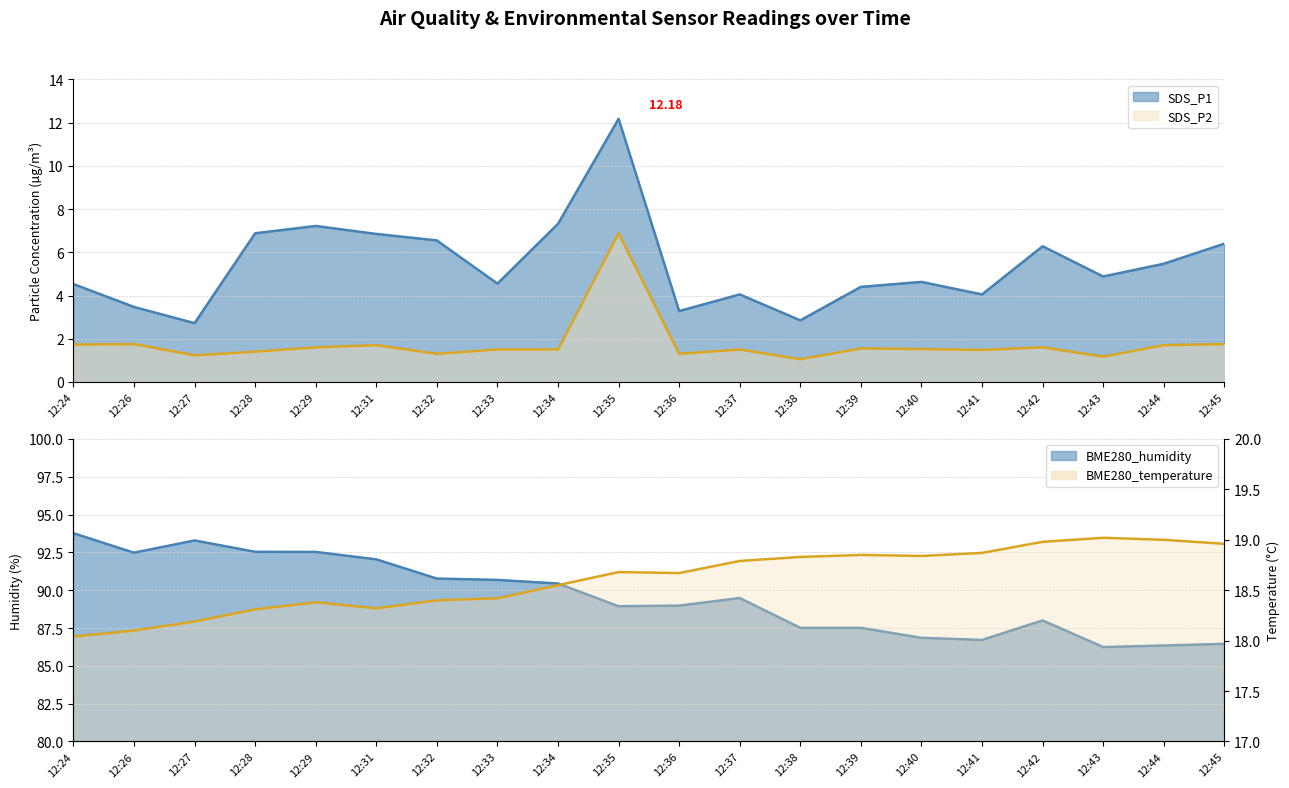

What is the value of the BME280_temperature point at the 7th from the left?

18.4